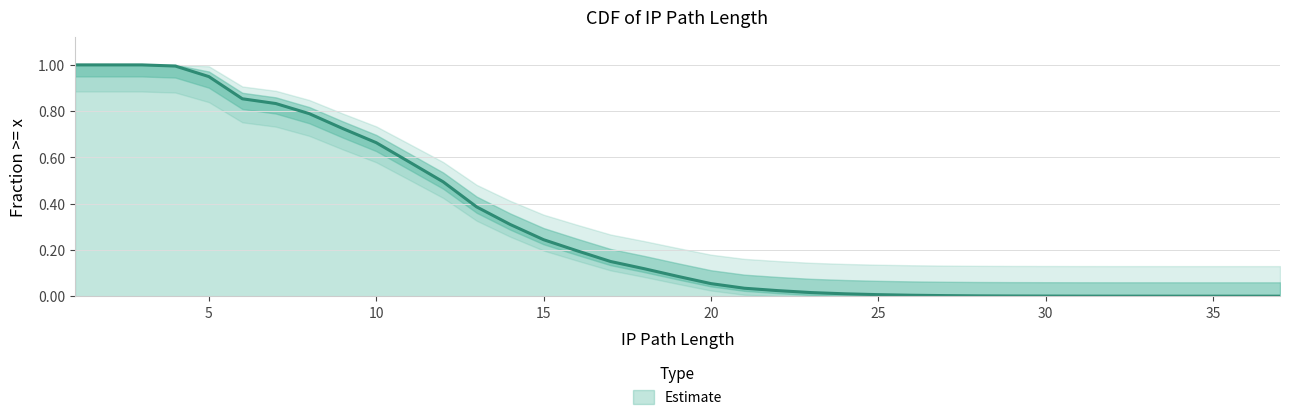

Which category has the lowest value across all series?

37